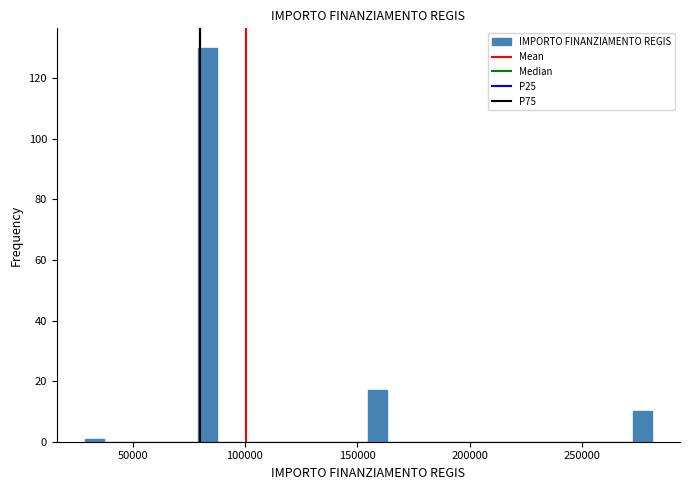

Read against the x-axis, roughly where is the centre of the tallest bar?

85000